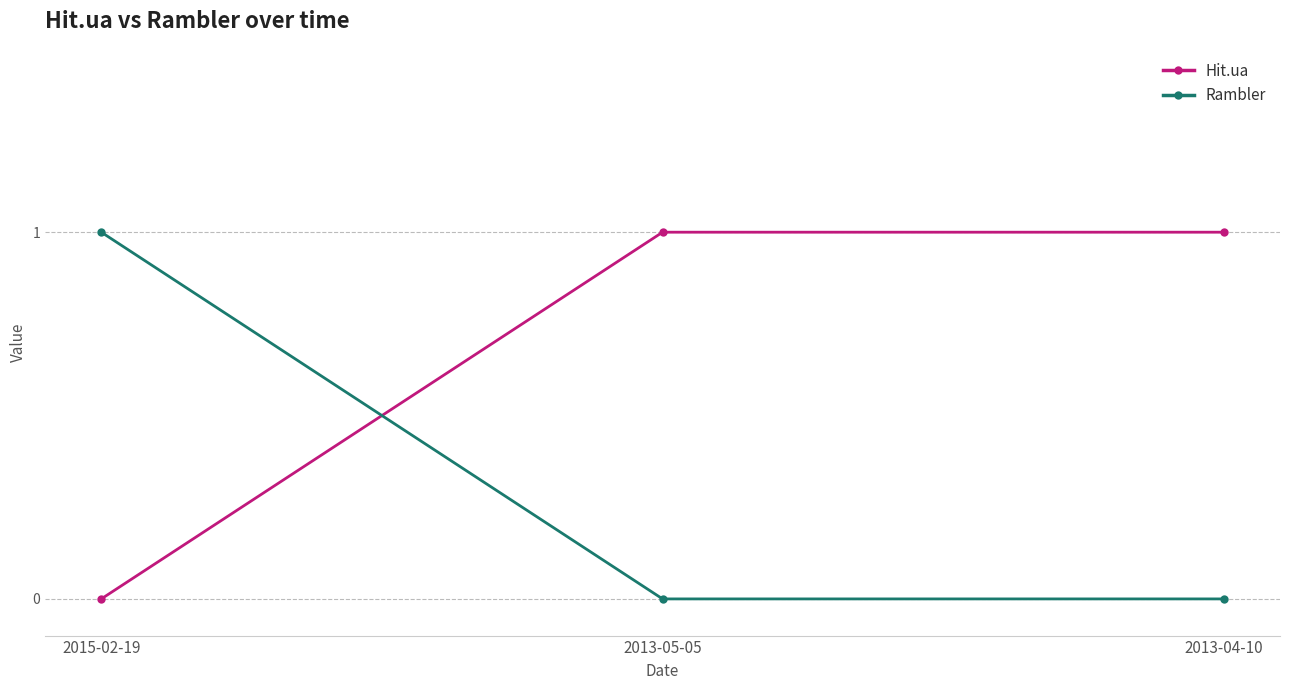

The Rambler series shows 0 at 2013-04-10. True or false?

True